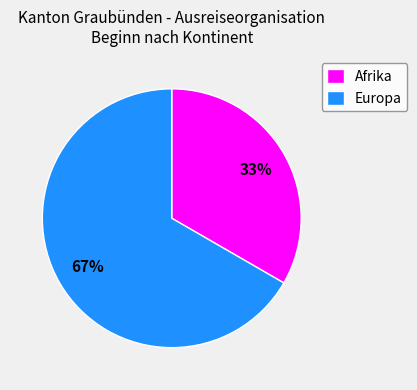

What is the majority slice?

Europa